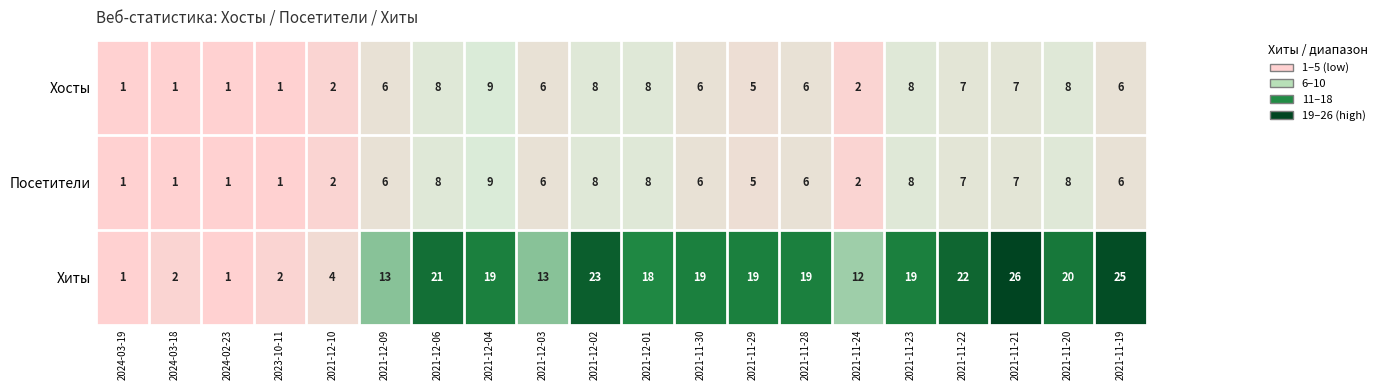

The value of Посетители at 2021-11-20 is 12. True or false?

False